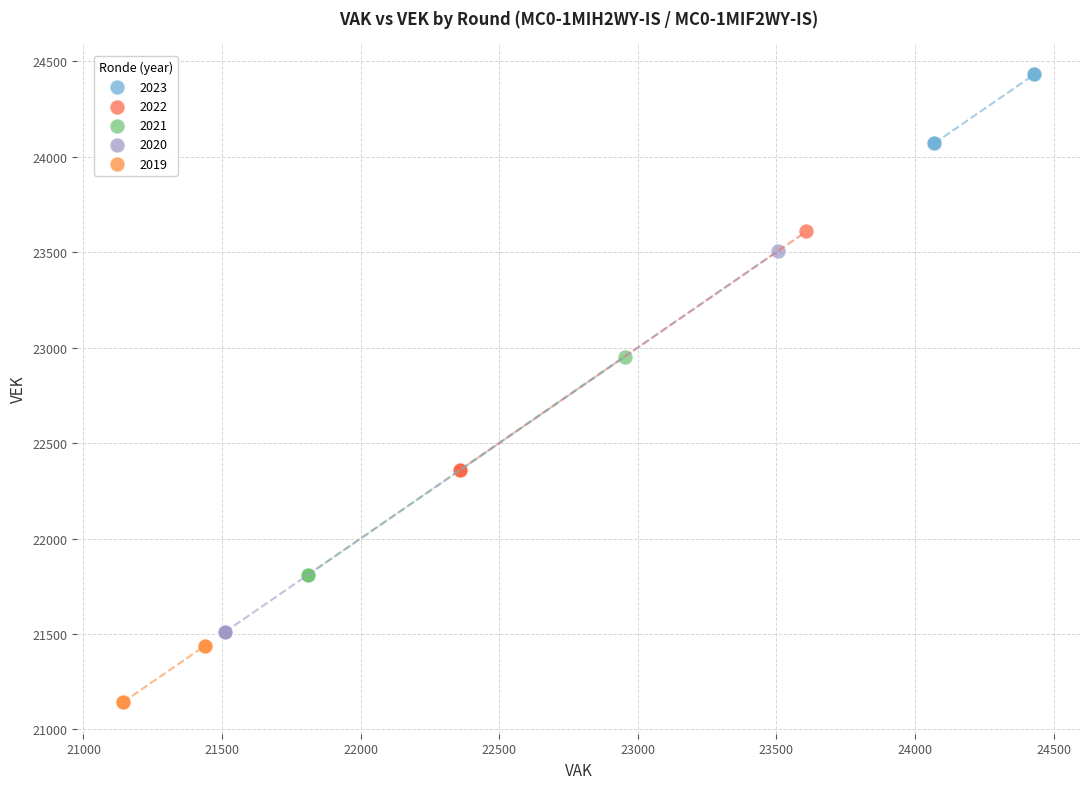

Which series contains the highest Y value?

2023